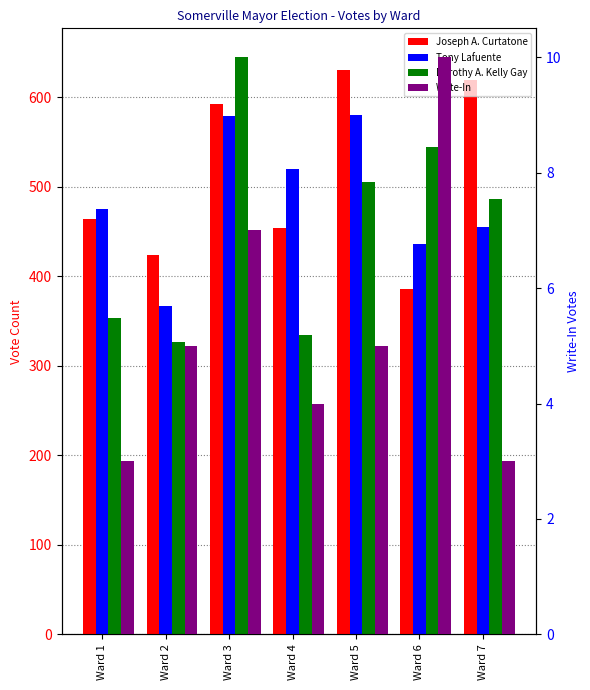

The Write-In series shows 3 at Ward 4. True or false?

False